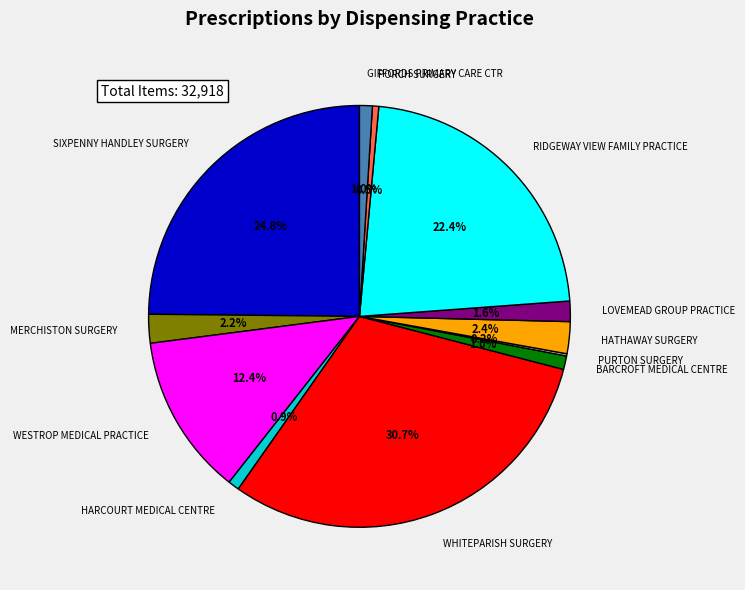

Does GIFFORDS PRIMARY CARE CTR account for over 50% of the chart?

No